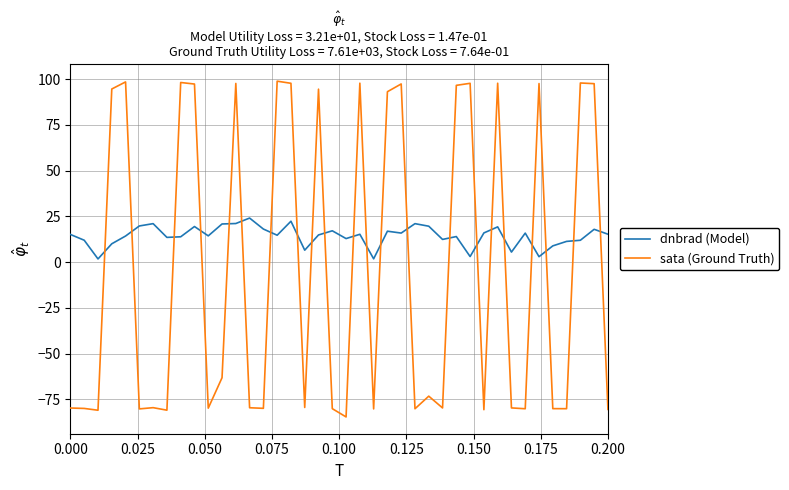

Which series has the largest total across all categories?

dnbrad (Model)